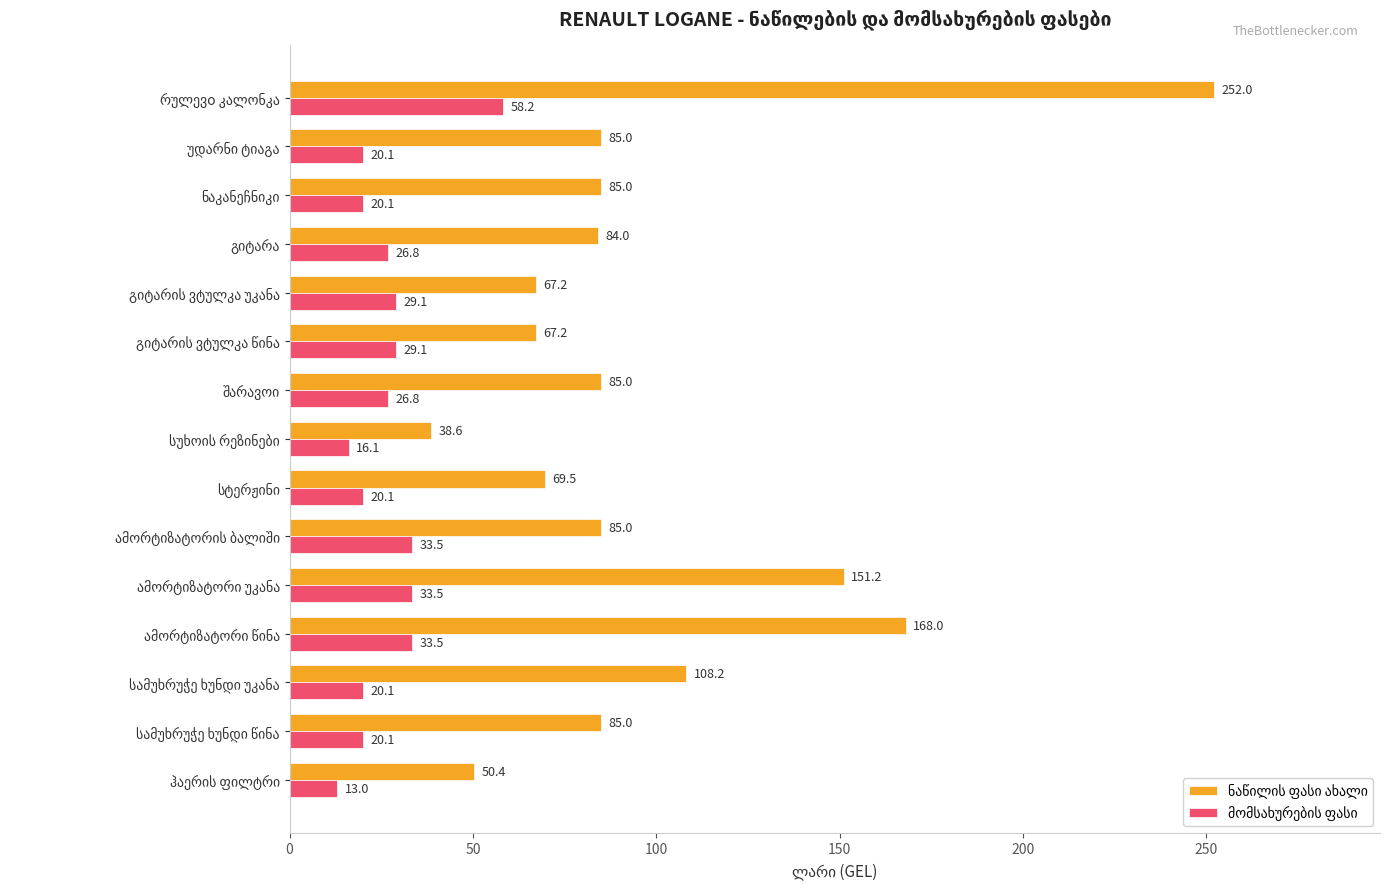

At how many categories does at least one series exceed 50?

14